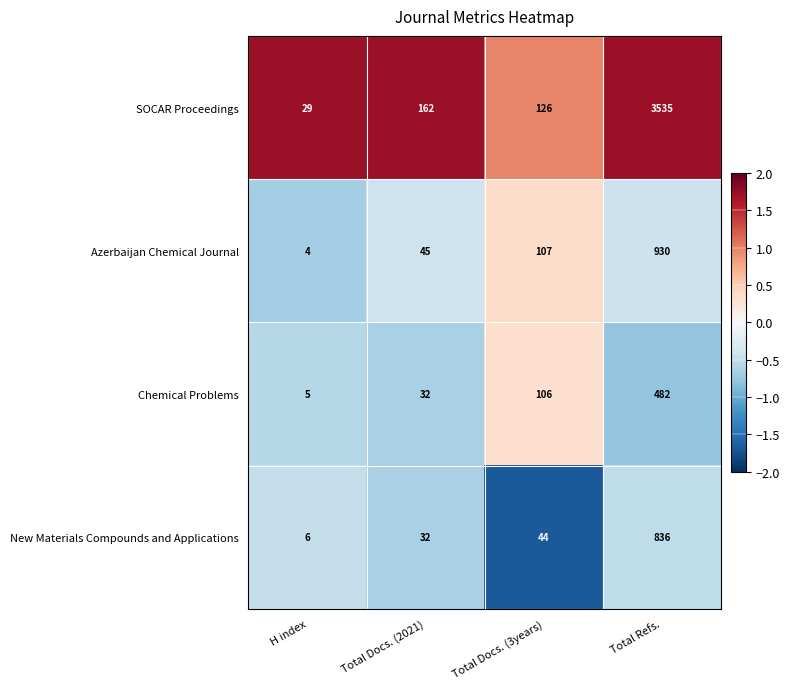

What is the average value of the Chemical Problems series?

156